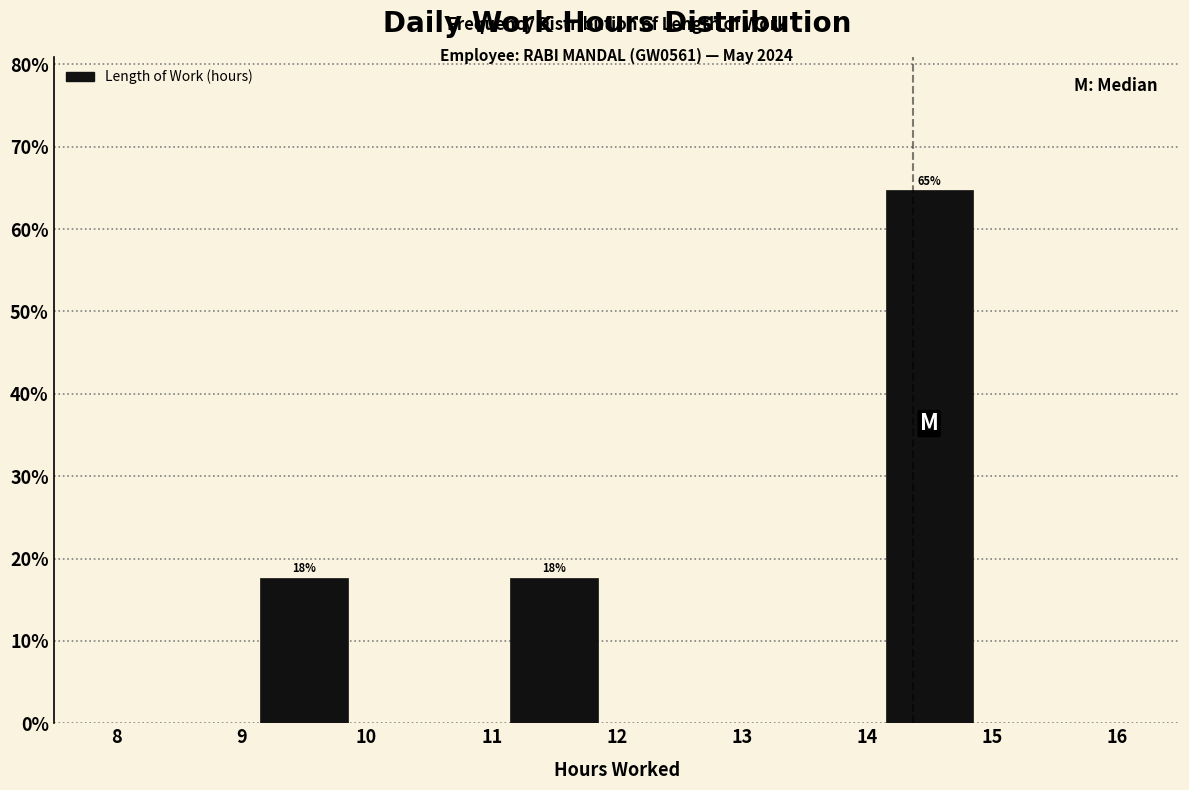

Which range on the x-axis has the tallest bar?

14 to 15